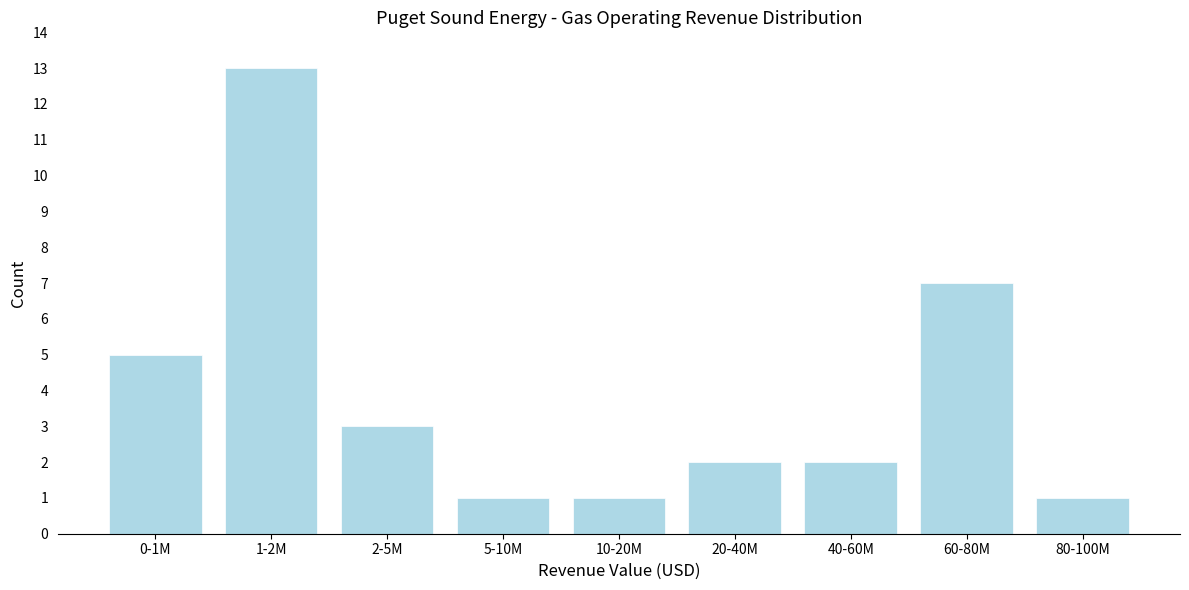

Reading left to right, extract all data points from this chart.

5	13	3	1	1	2	2	7	1